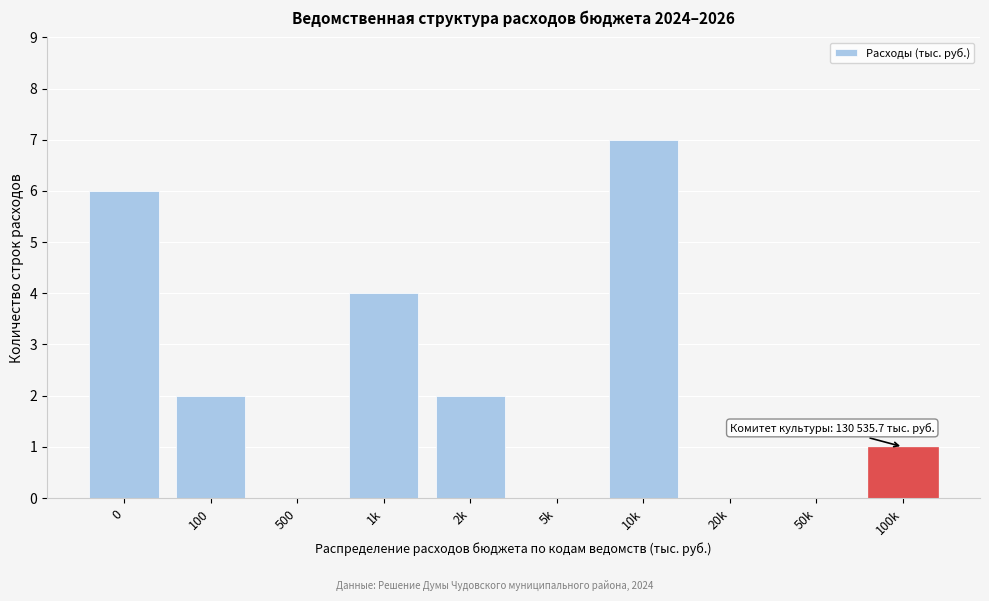

Reading left to right, extract all data points from this chart.

0=6	100=2	500=0	1k=4	2k=2	5k=0	10k=7	20k=0	50k=0	100k=1